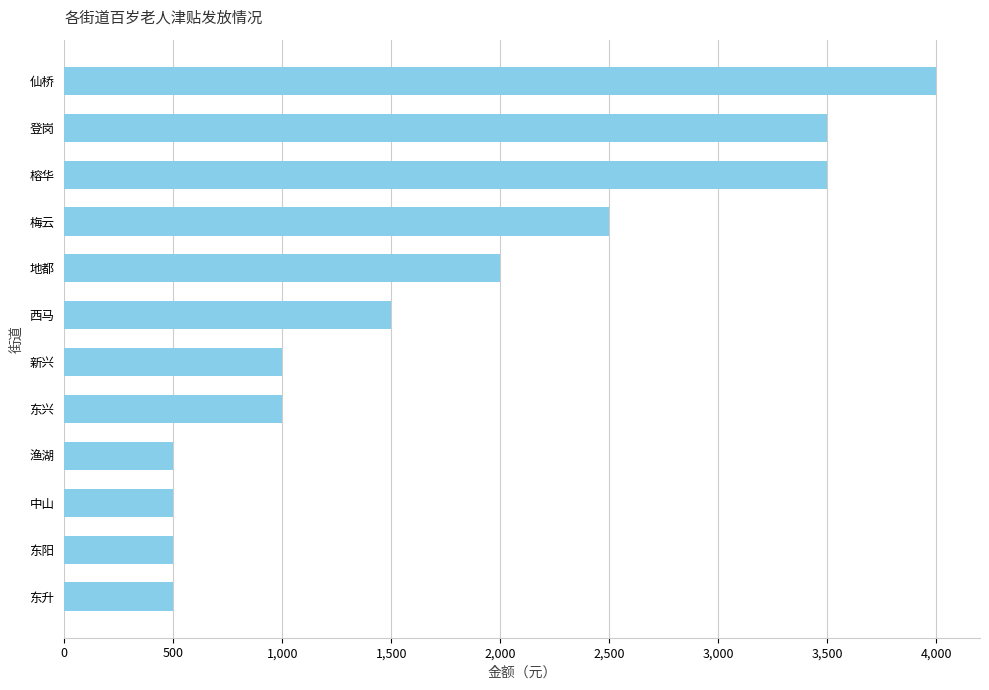

Between 新兴 and 仙桥, which is larger?

仙桥